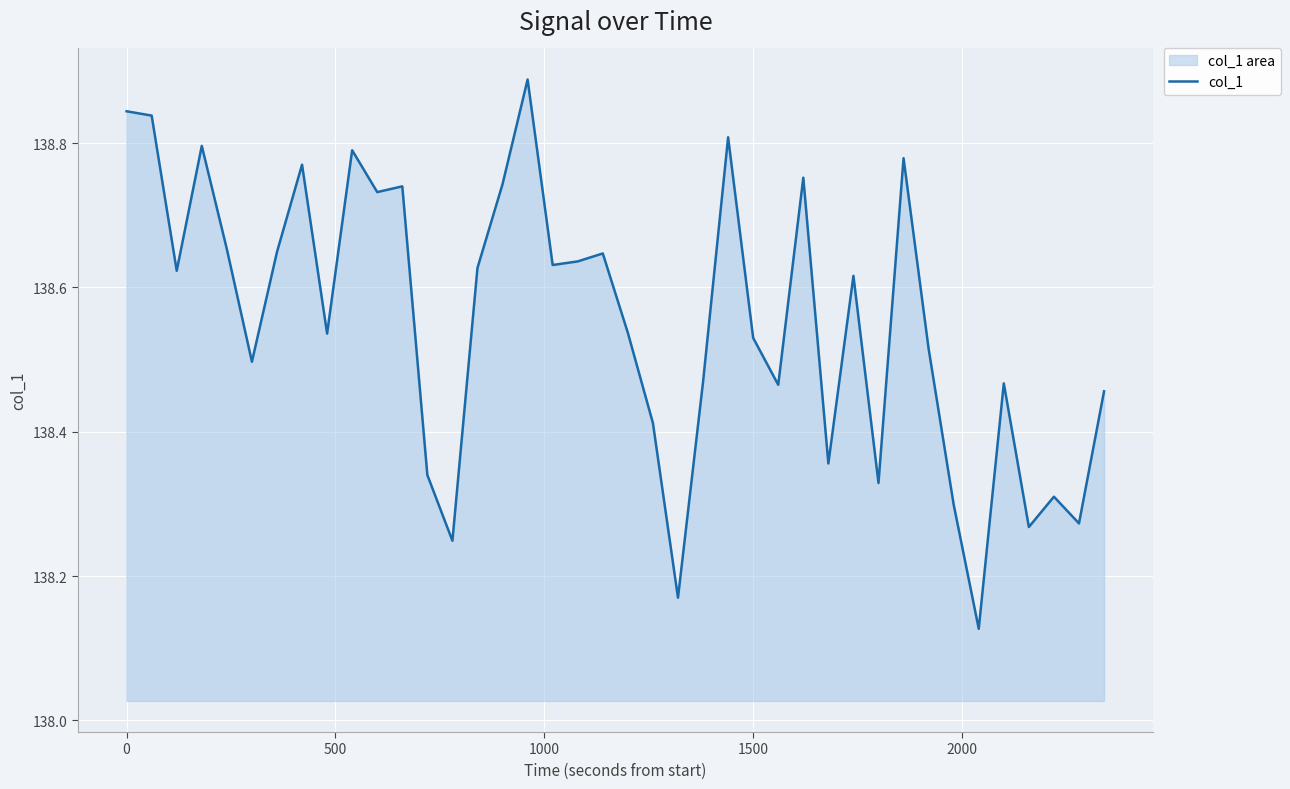

True or false: the data shows 208.1 at 1500.

False